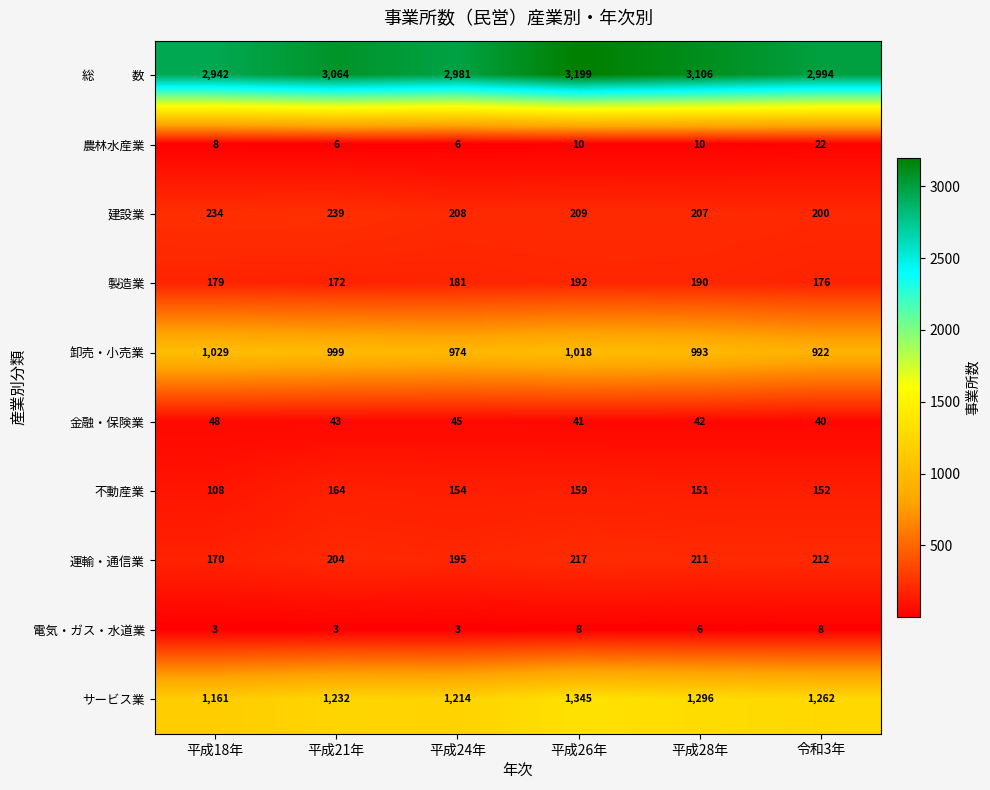

What is the spread (max minus min) of values at 平成28年?

3100